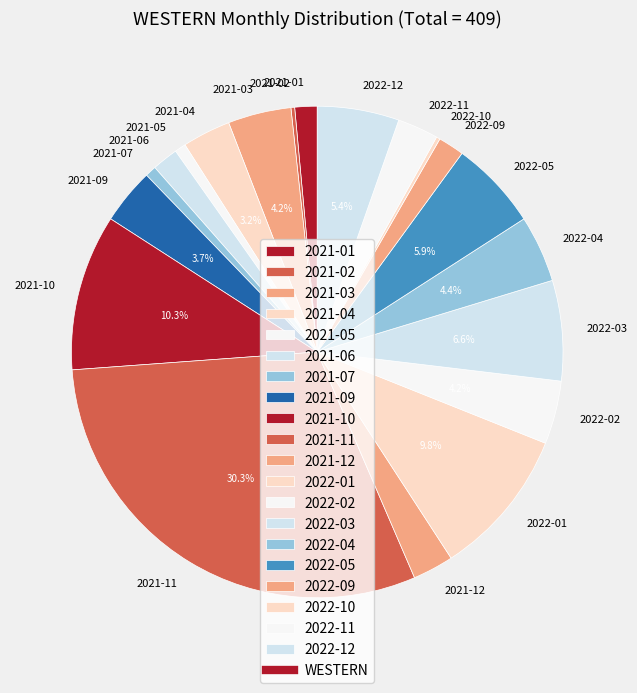

Is it true that 2022-11 is 3% of the pie?

True